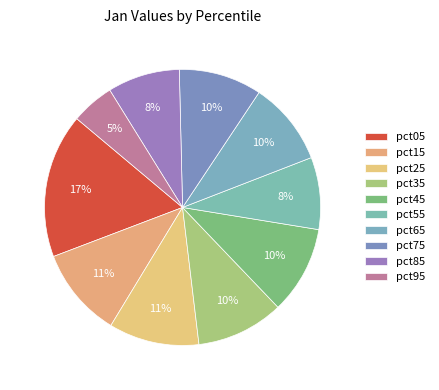

Rank the categories by value from lowest to highest.

pct95, pct55, pct85, pct75, pct65, pct35, pct45, pct15, pct25, pct05